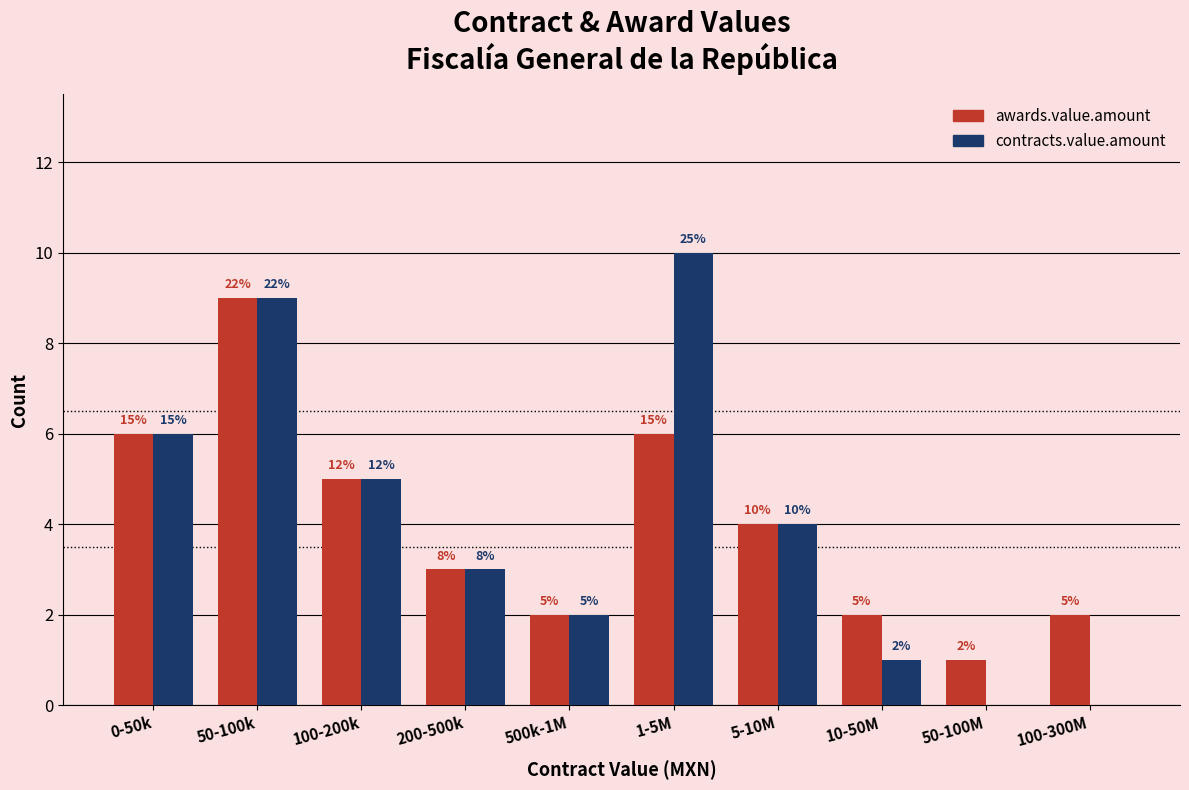

Are the bars horizontal?

No